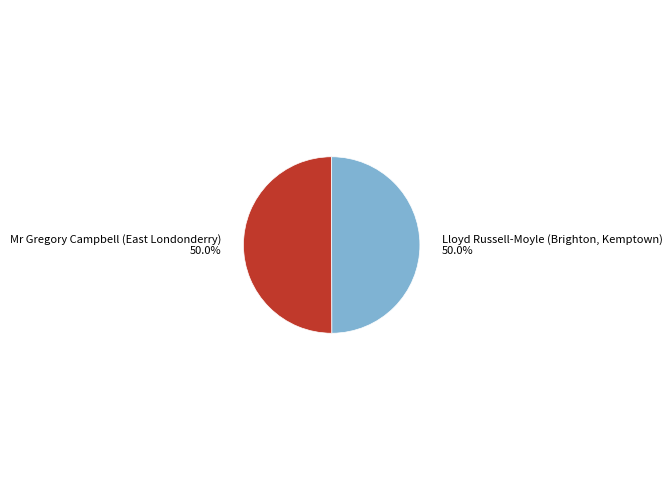

How much of the chart is everything except Lloyd Russell-Moyle (Brighton, Kemptown)?

50.0%